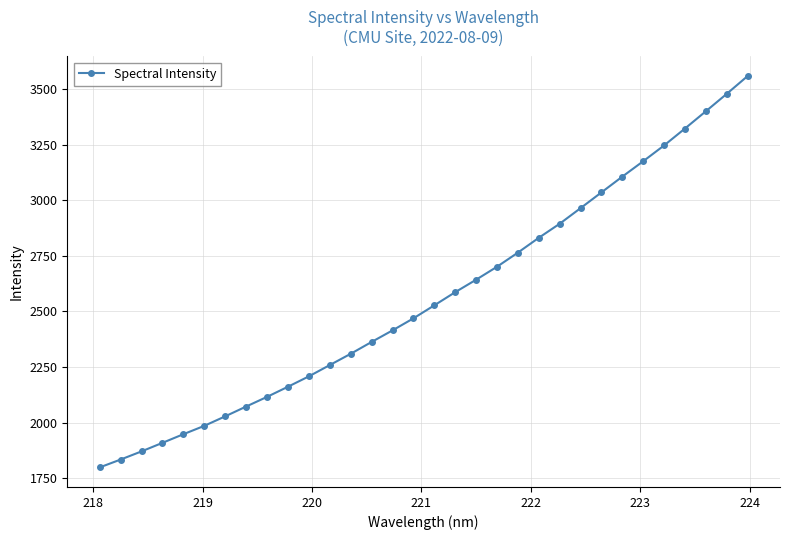

How many values are below 2527?

16